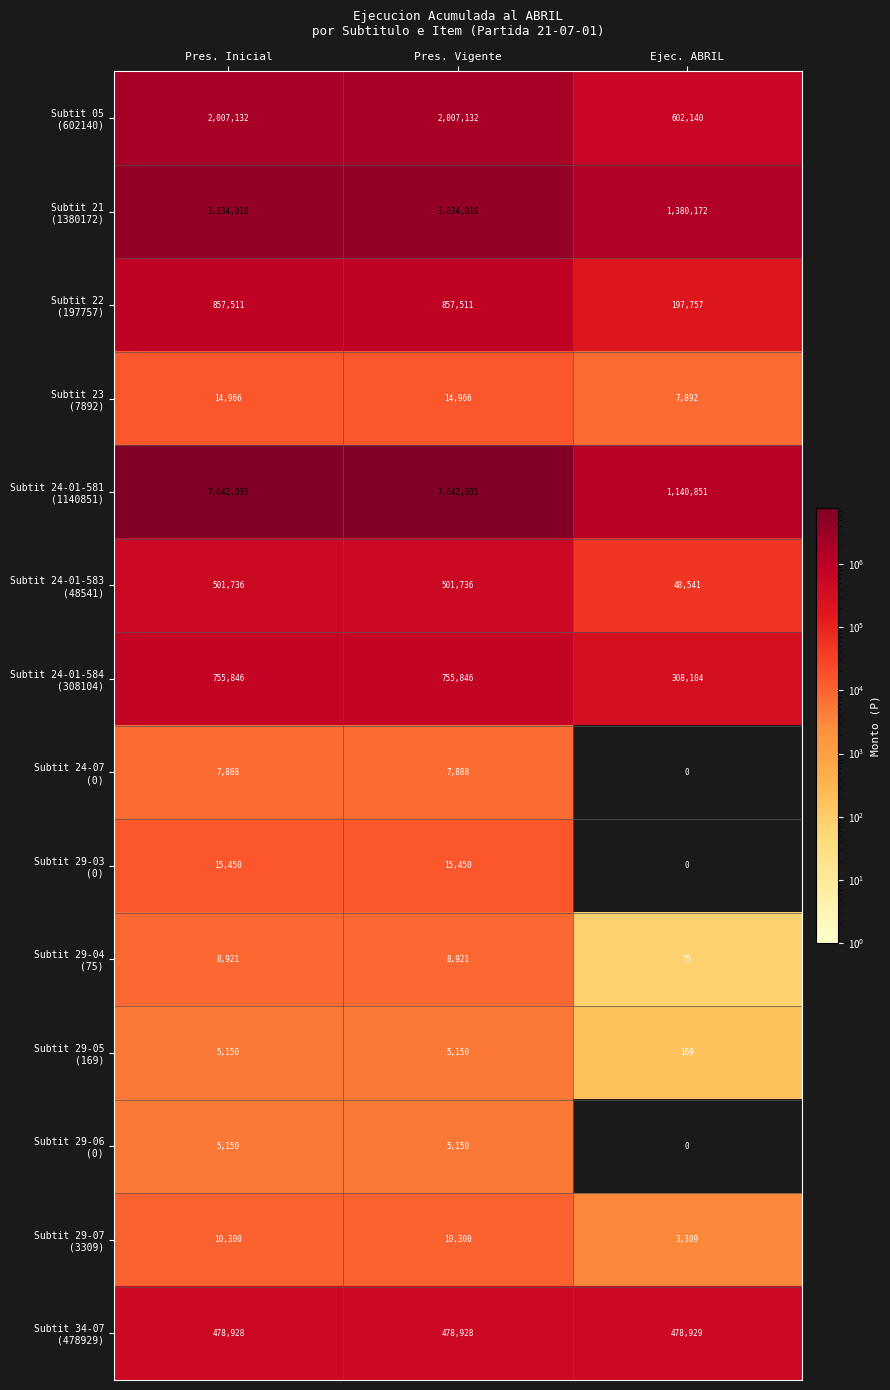

What is the greatest value displayed?

7642035